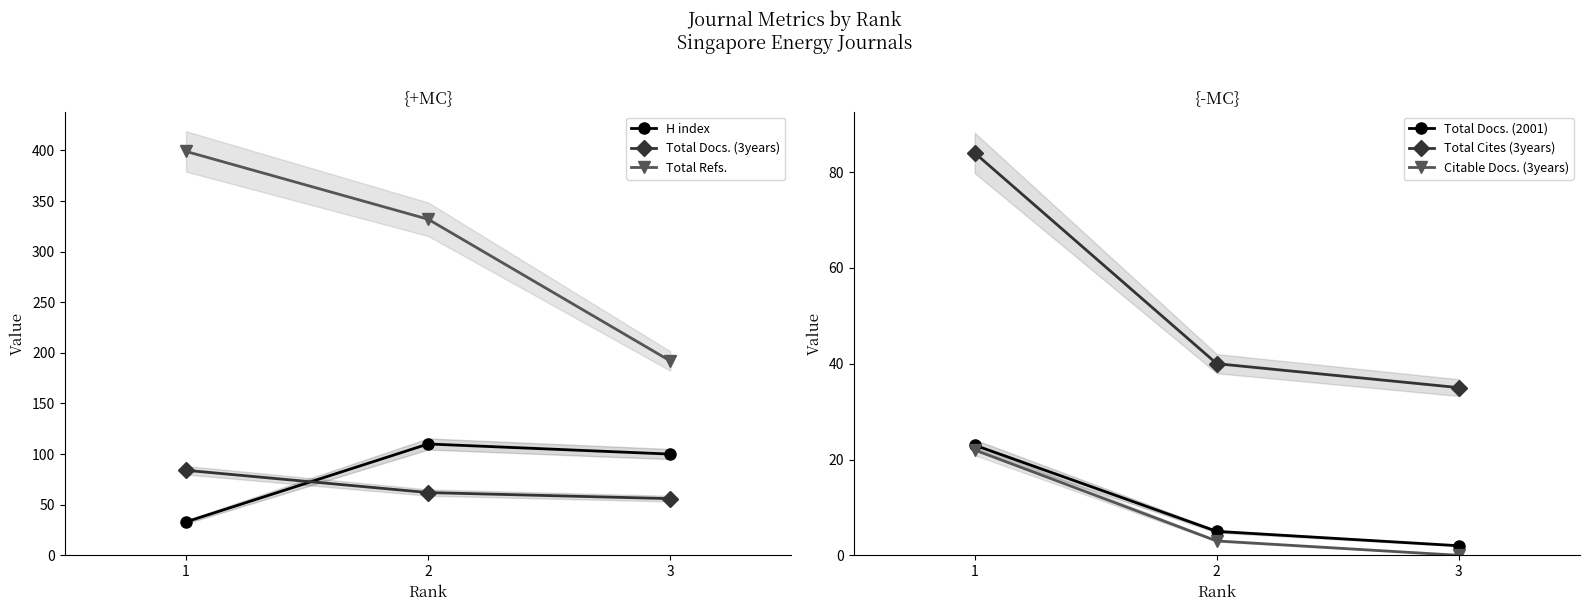

Is the value of Total Refs. at 1 greater than the value of Total Docs. (2001) at 3?

Yes